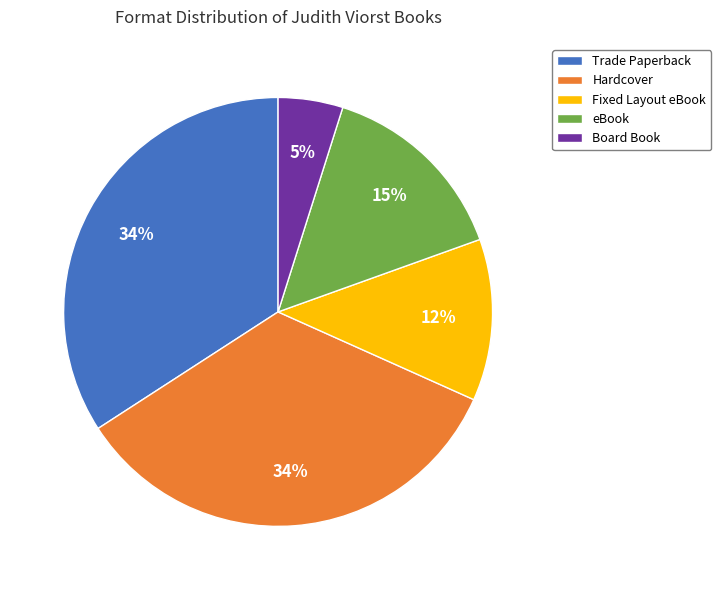

The eBook slice represents 15% of the pie. True or false?

True